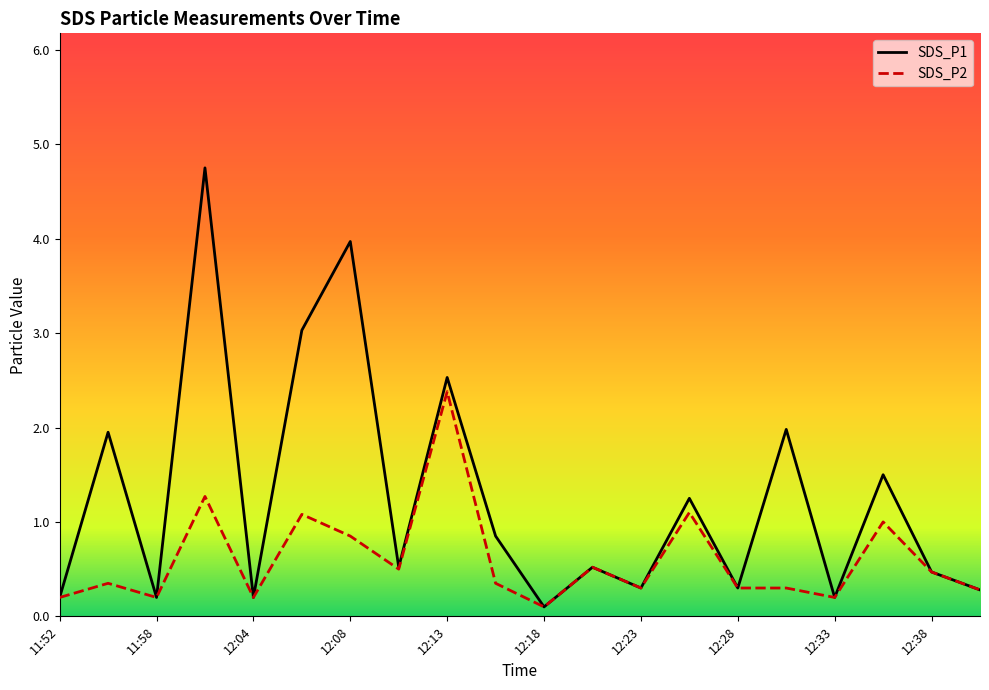

Which series has the largest range (max minus min)?

SDS_P1